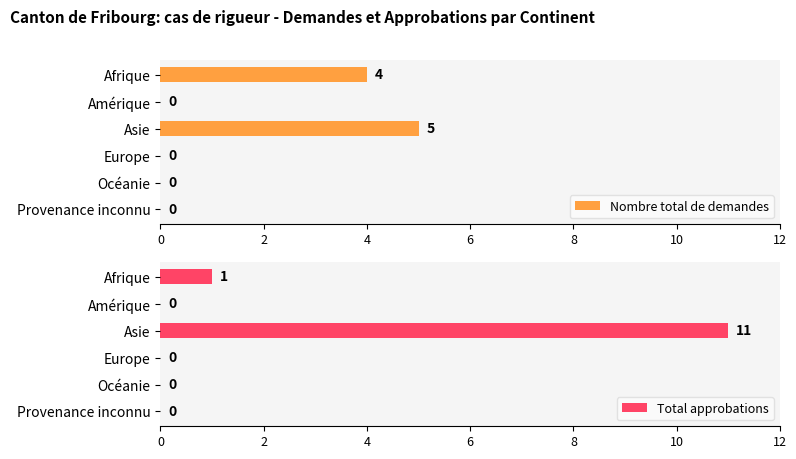

Reading left to right, what are all the values shown in this chart?

Nombre total de demandes: 4	0	5	0	0	0
Total approbations: 1	0	11	0	0	0